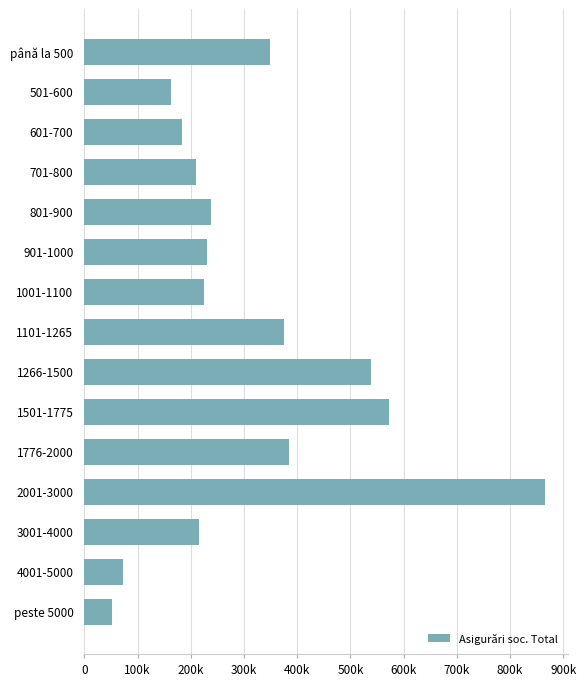

Are the bars horizontal?

Yes